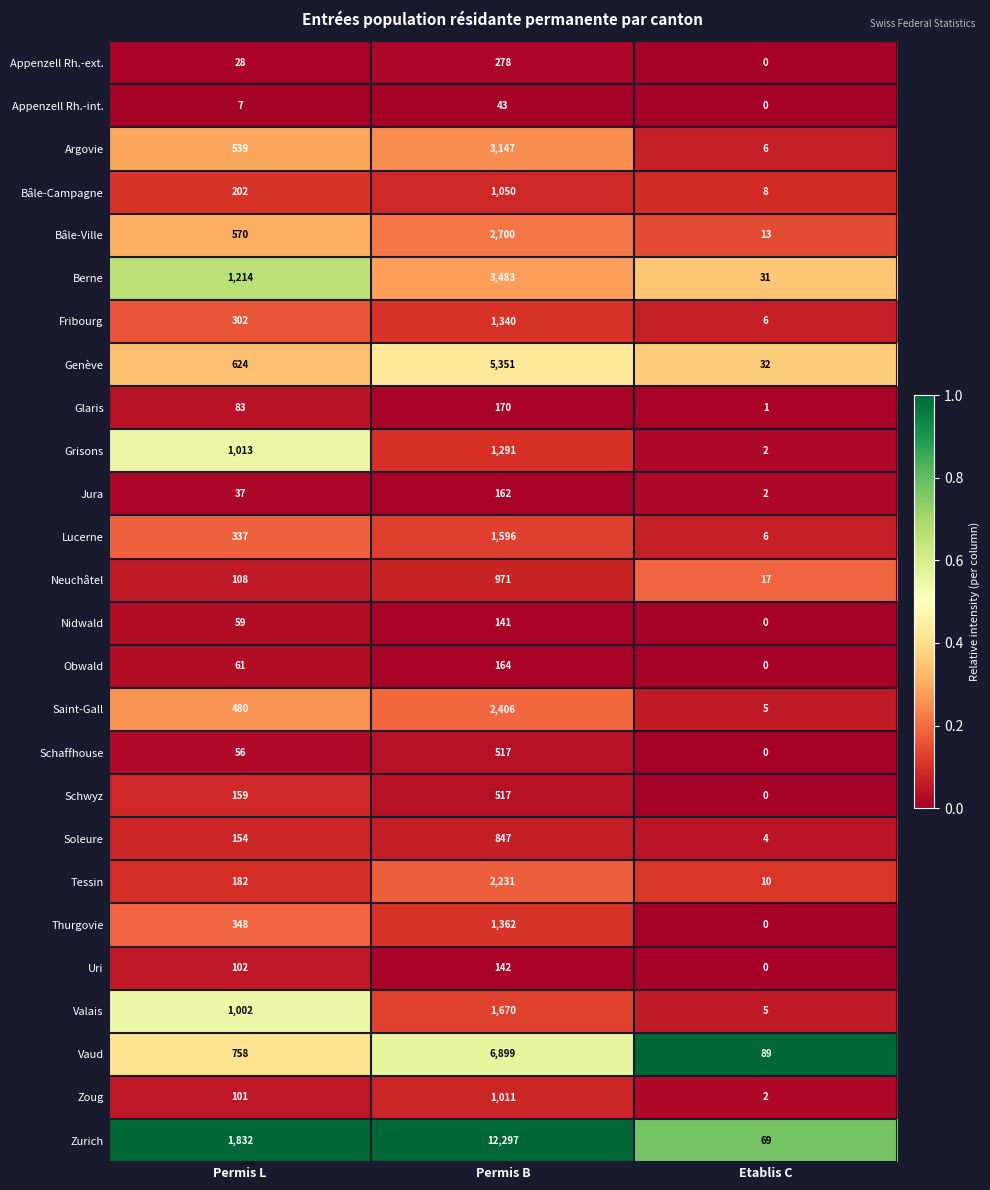

Rank the series at Permis L from highest to lowest value.

Zurich, Berne, Grisons, Valais, Vaud, Genève, Bâle-Ville, Argovie, Saint-Gall, Thurgovie, Lucerne, Fribourg, Bâle-Campagne, Tessin, Schwyz, Soleure, Neuchâtel, Uri, Zoug, Glaris, Obwald, Nidwald, Schaffhouse, Jura, Appenzell Rh.-ext., Appenzell Rh.-int.